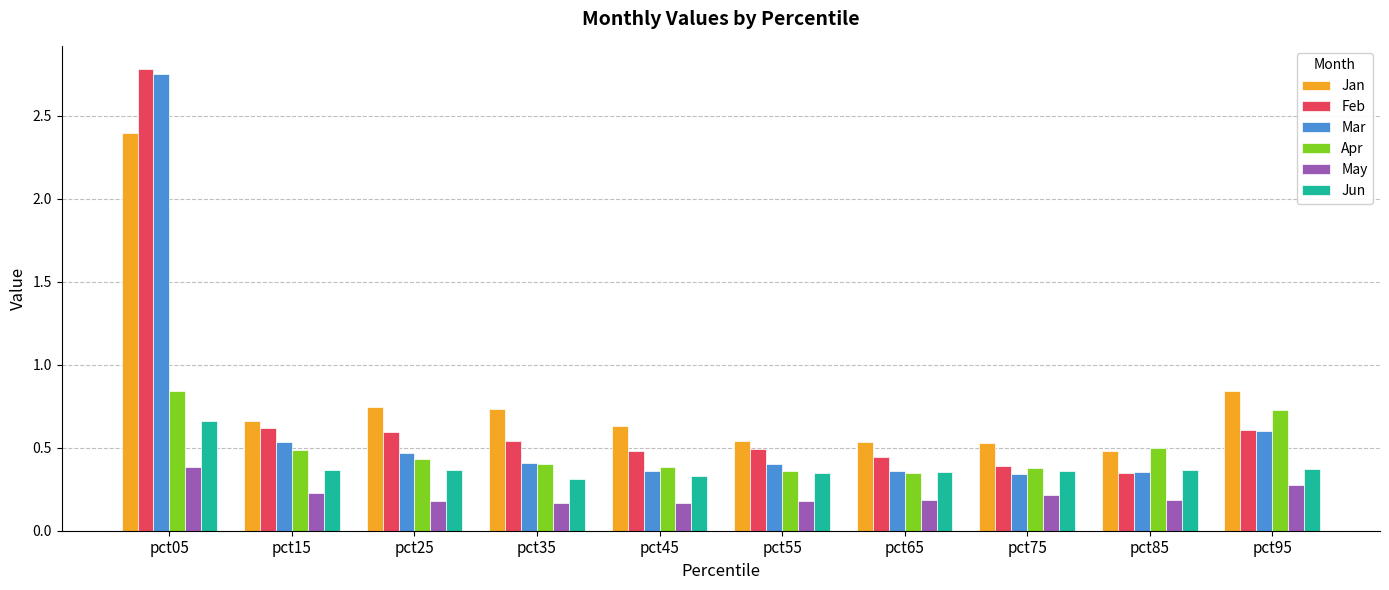

What is the sum of all Jan values?

8.1